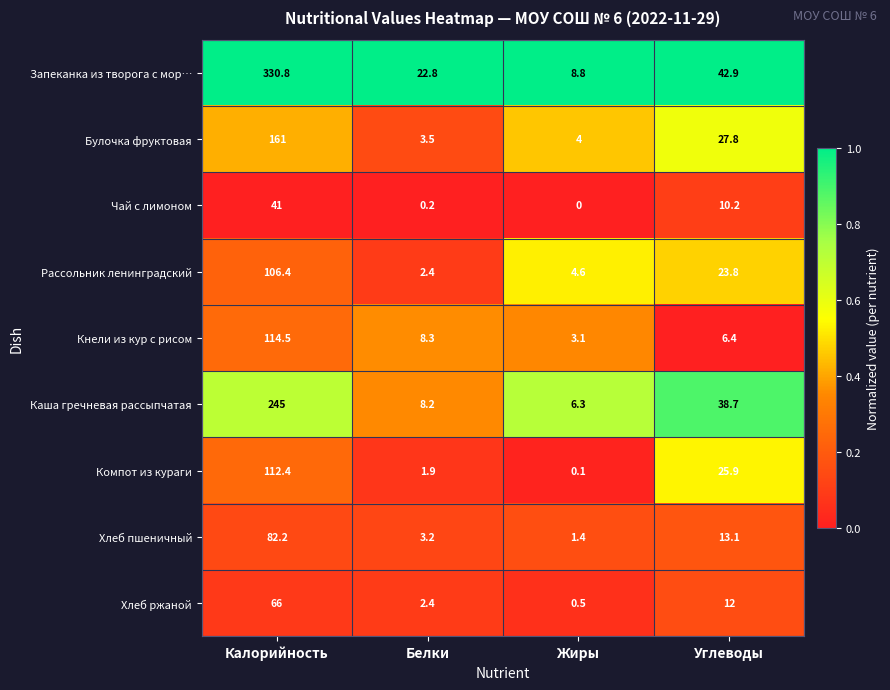

Is it true that Чай с лимоном equals 0.2 at Белки?

True